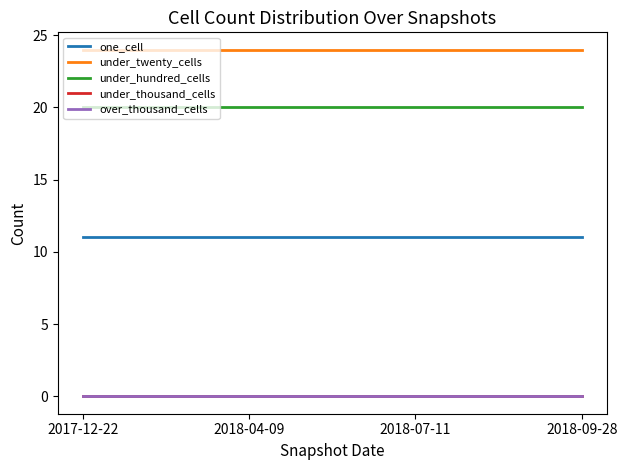

List the labels in order of under_thousand_cells value, smallest first.

2017-12-22, 2018-04-09, 2018-07-11, 2018-09-28